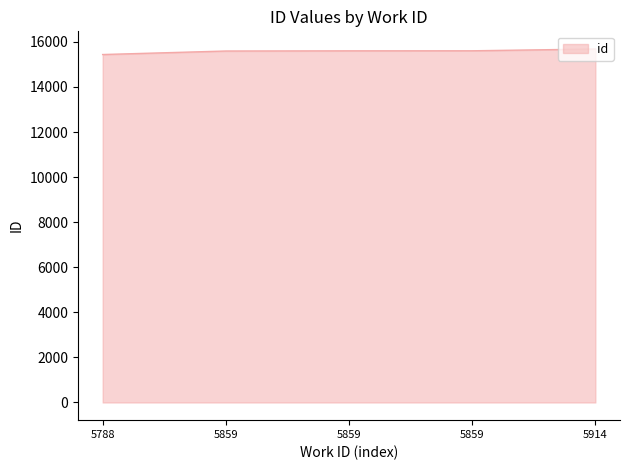

Approximately how many times larger is the value at 5788 compared to 5859?

1.0